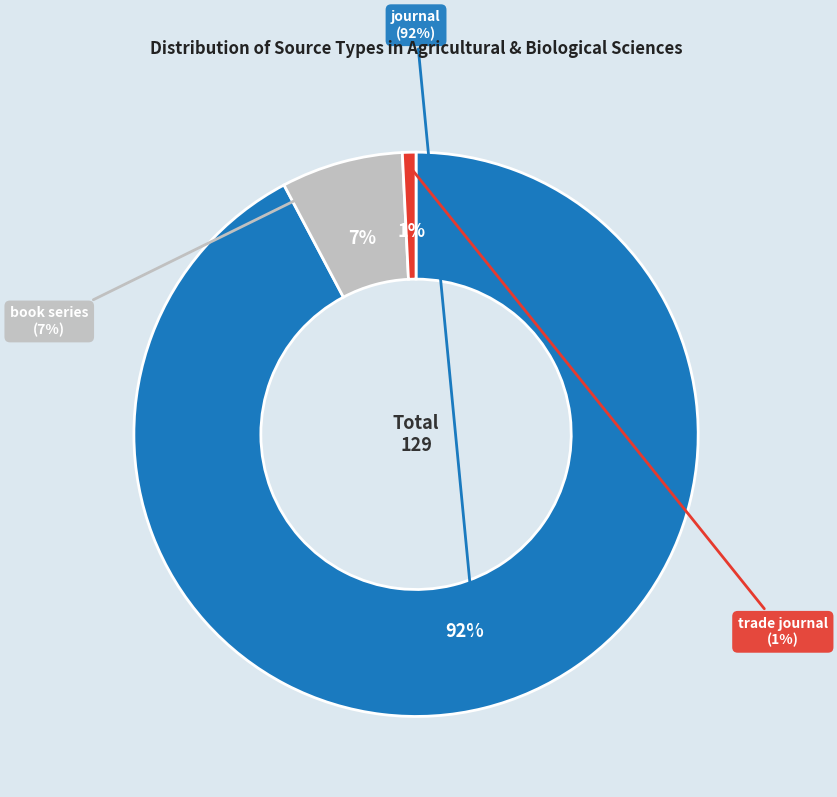

To the nearest percent, what is the combined percentage of journal and trade journal?

93%